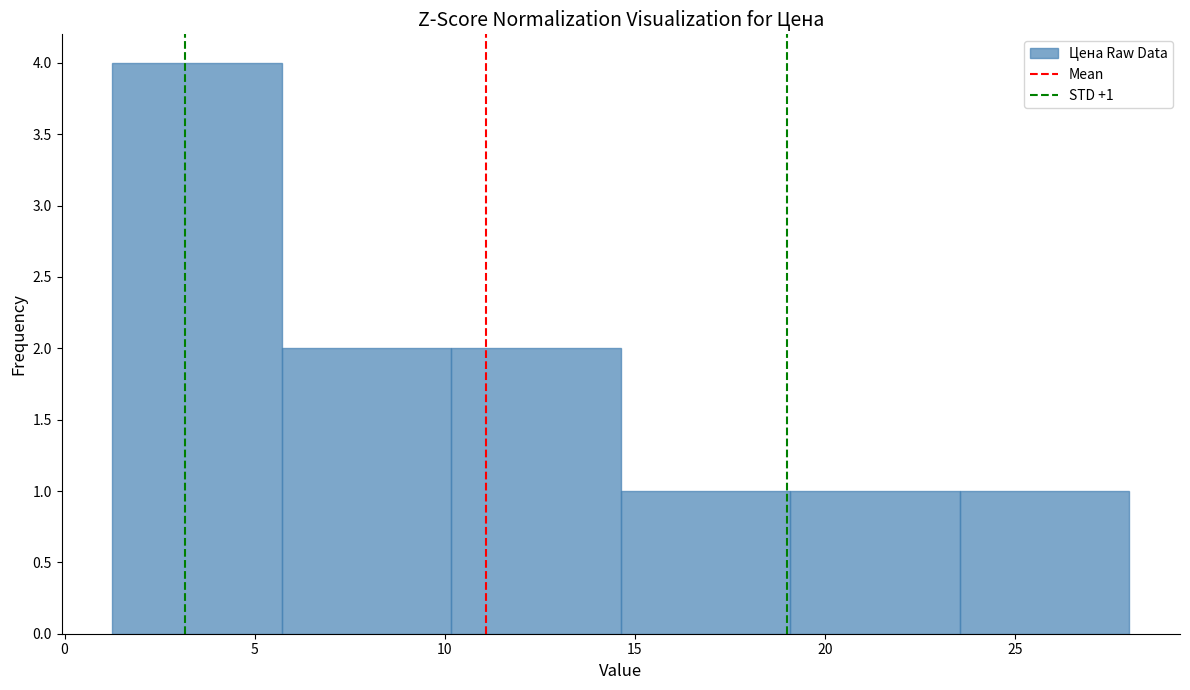

Which range on the x-axis has the tallest bar?

1.5 to 5.5